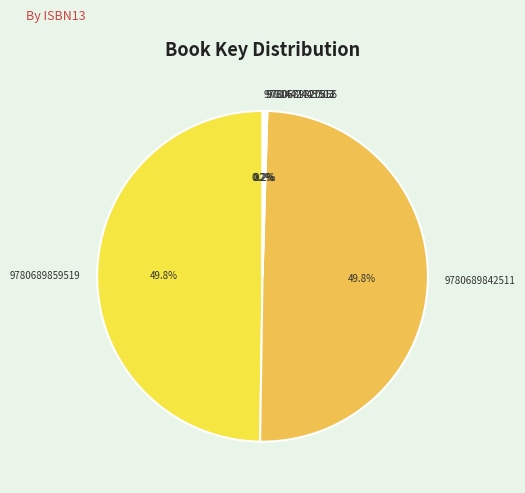

Is 9780689859519 the majority of the pie?

No